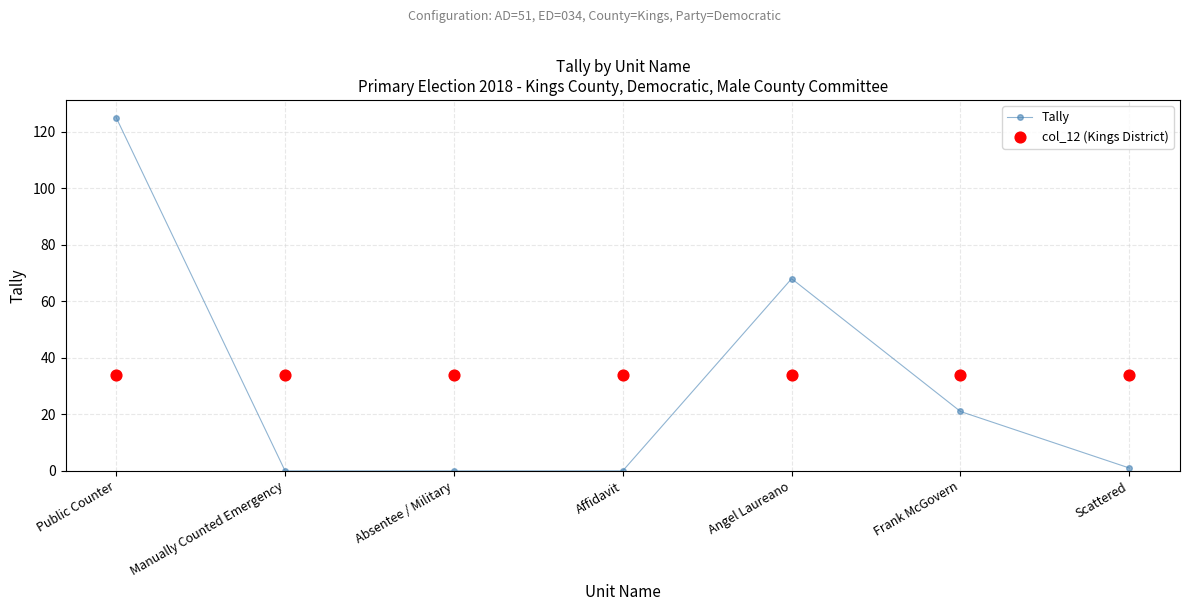

At how many categories does at least one series exceed 98?

1